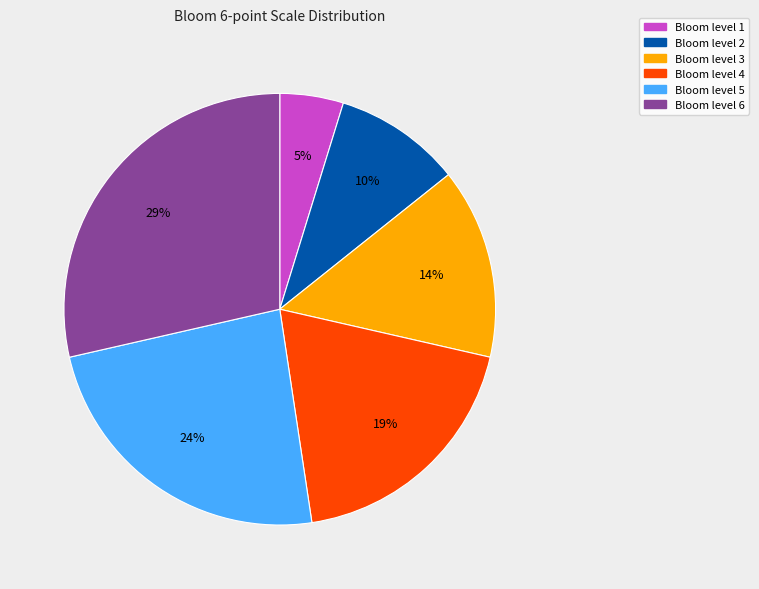

To the nearest percent, what is the difference between the largest and smallest slice percentages?

24%